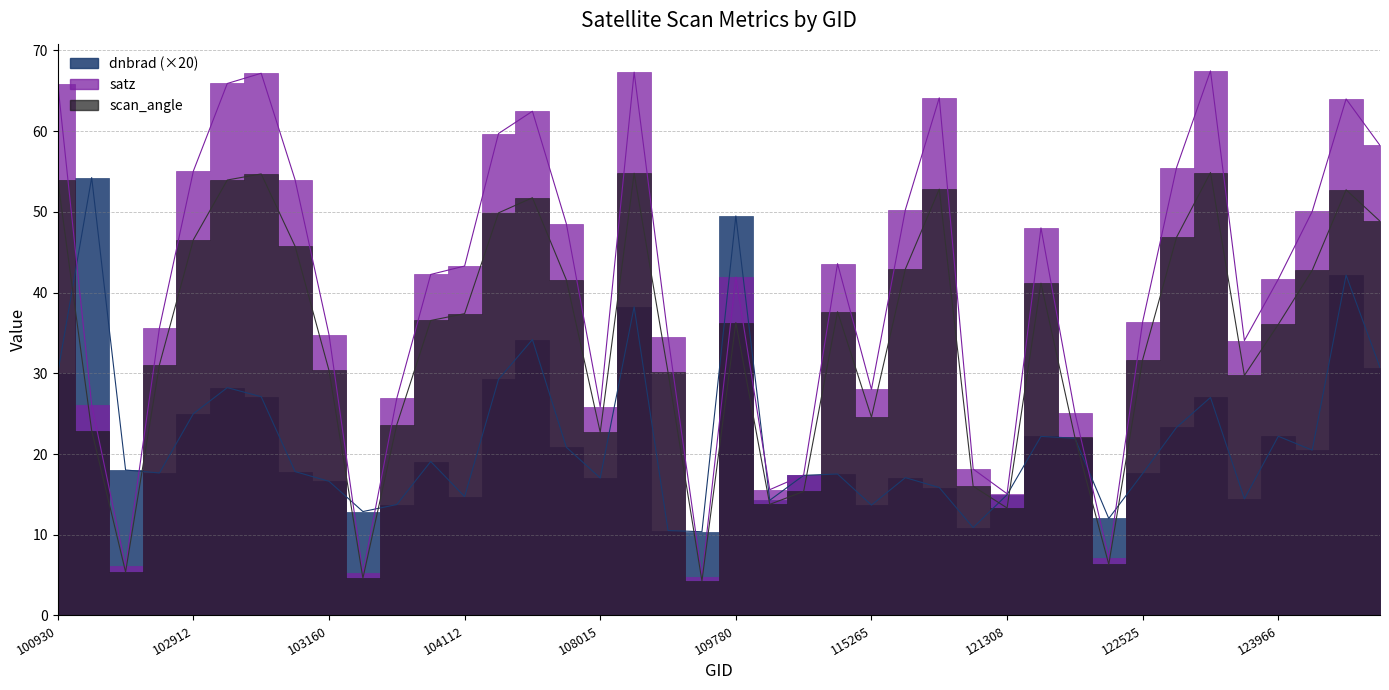

What is the spread (max minus min) of values at 104355?

27.7